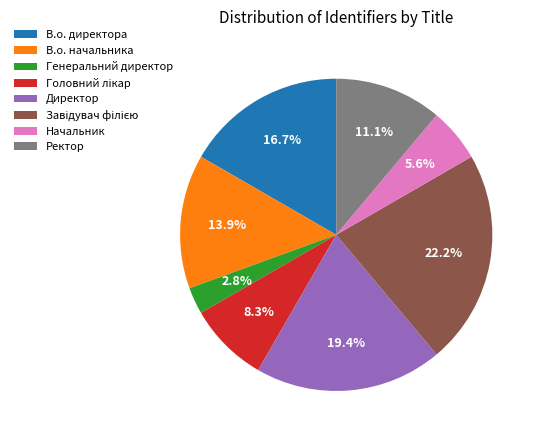

To the nearest percent, what percentage of the pie is В.о. директора?

17%